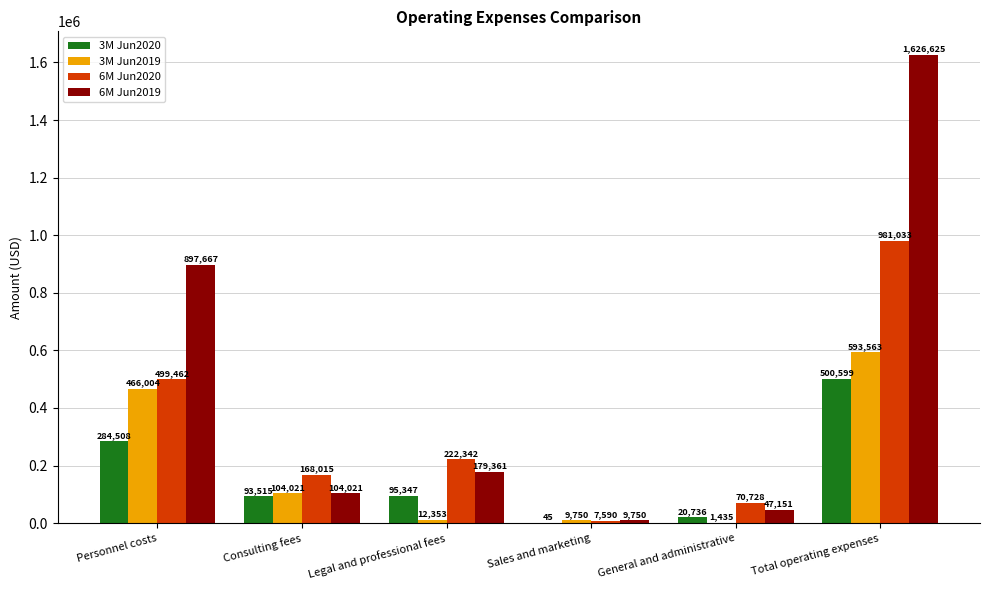

What are all the series names shown in the legend?

3M Jun2020, 3M Jun2019, 6M Jun2020, 6M Jun2019